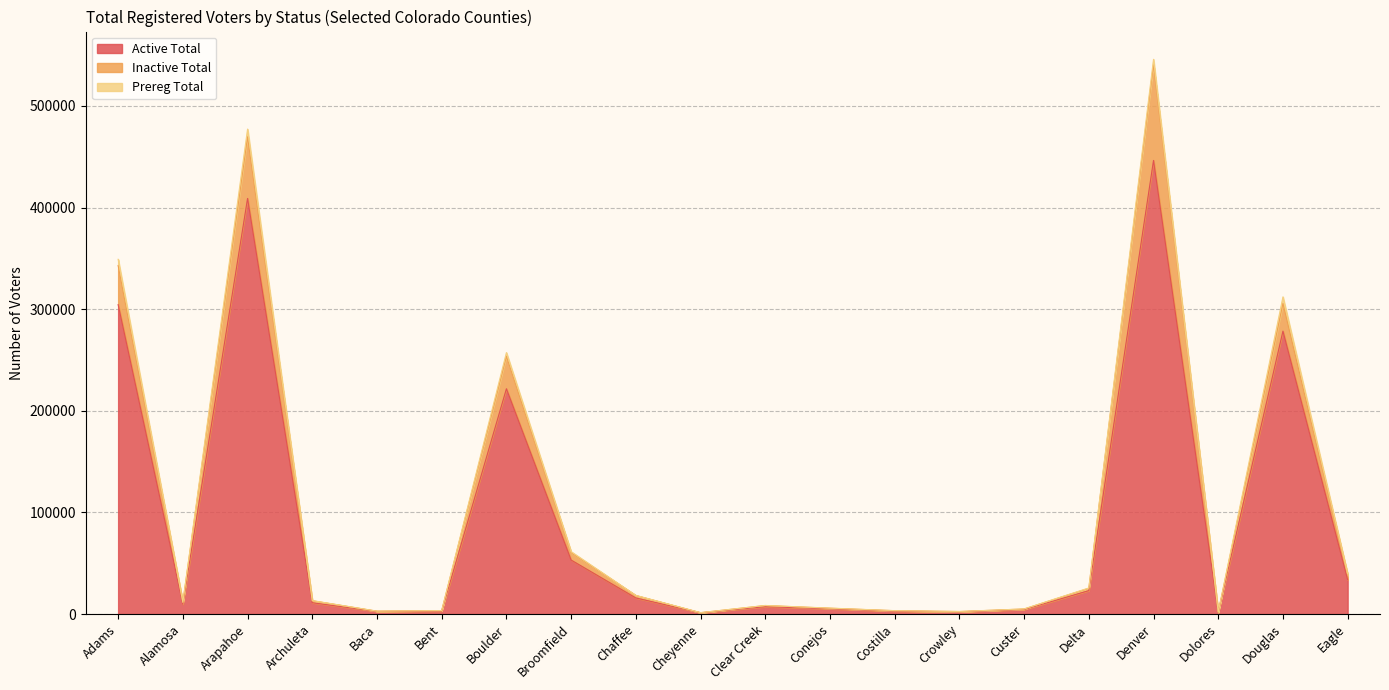

At which category is the sum across all series the highest?

Denver